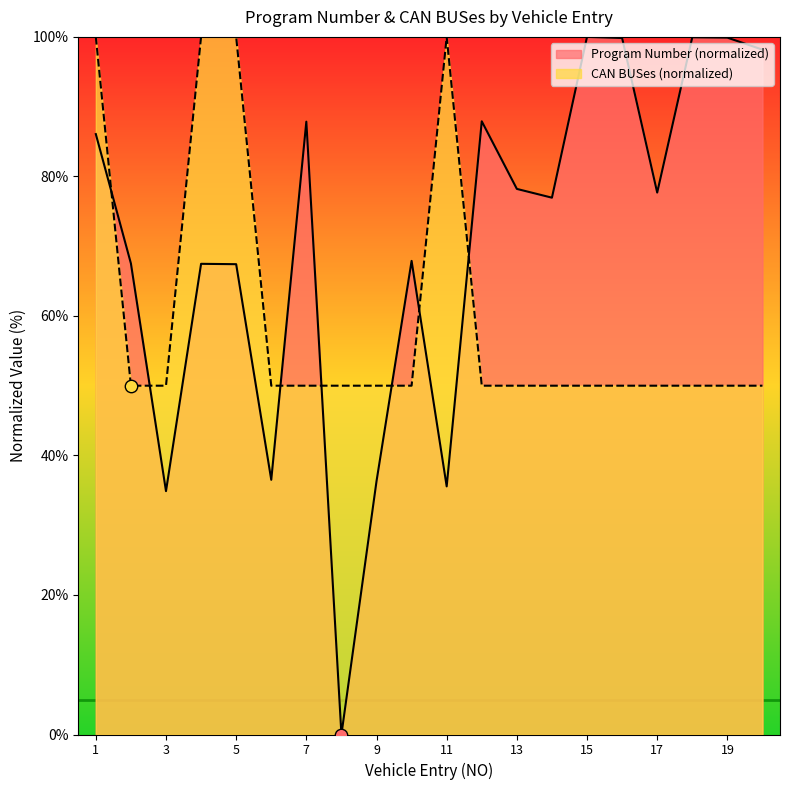

At which category is the sum across all series the highest?

1